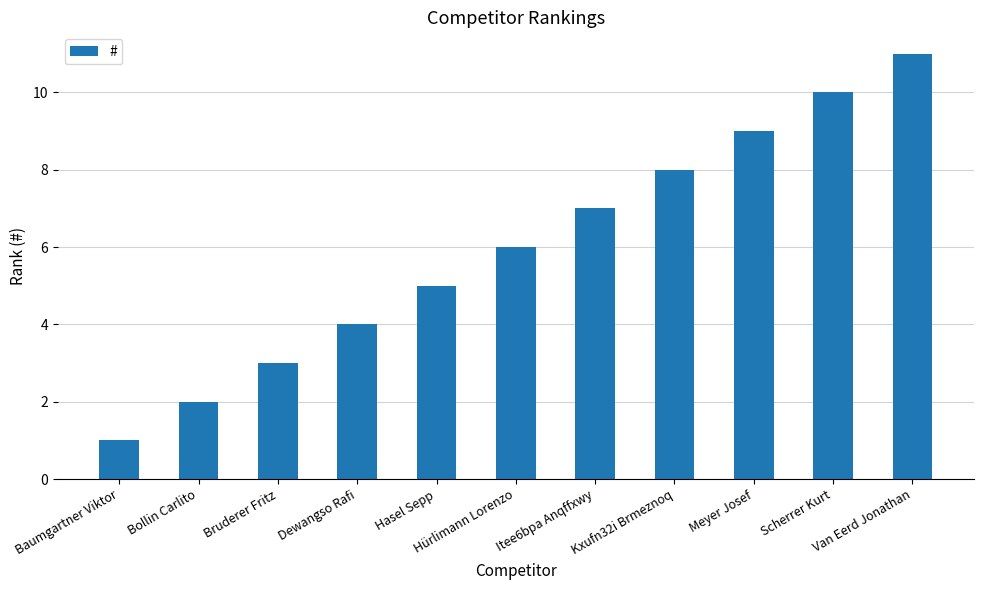

What is the minimum value shown in the chart?

1